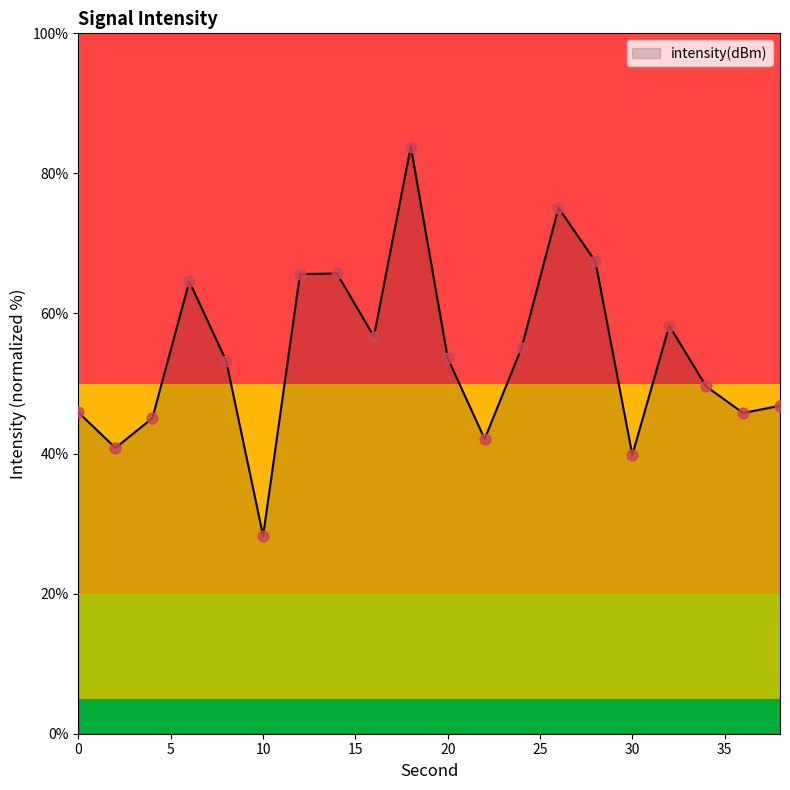

What is the minimum value shown in the chart?

28.3